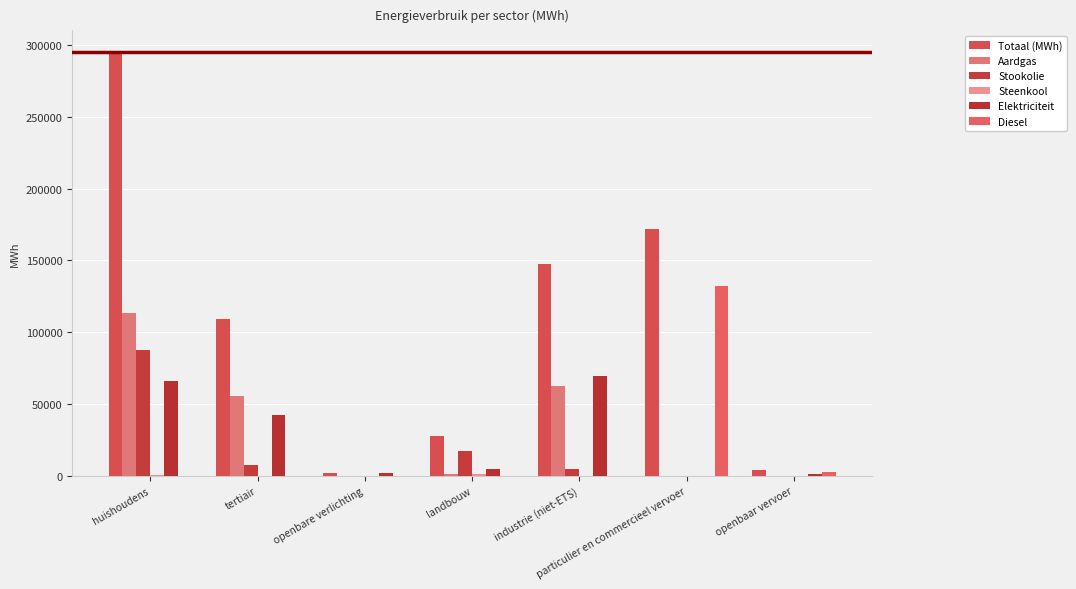

Does the chart contain stacked bars?

No